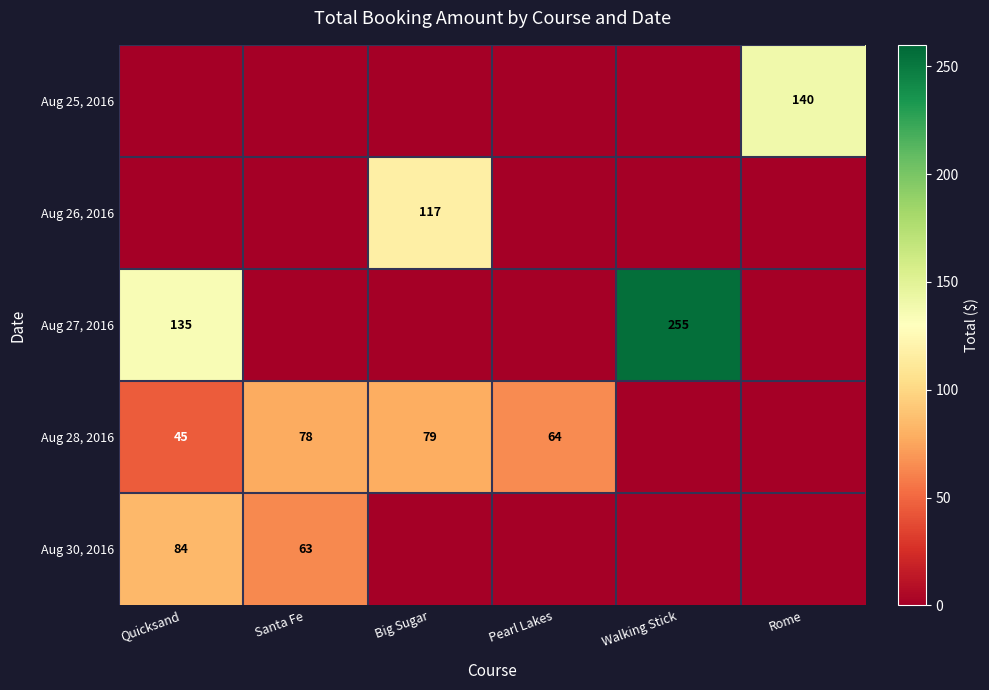

The Aug 28, 2016 series shows 45 at Quicksand. True or false?

True